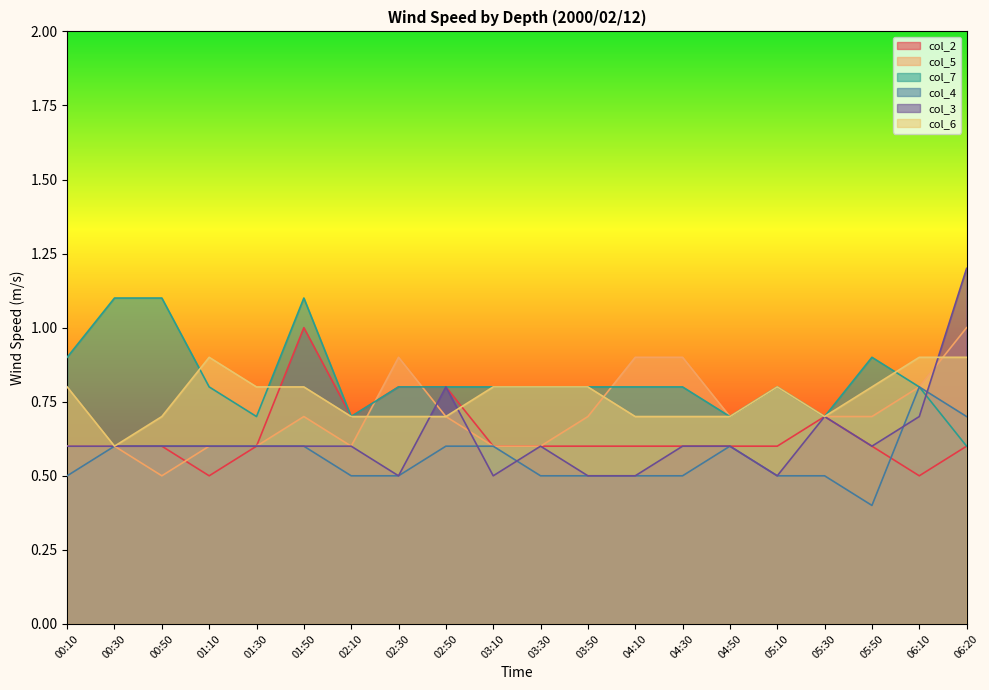

At which label does col_4 reach its minimum?

05:50